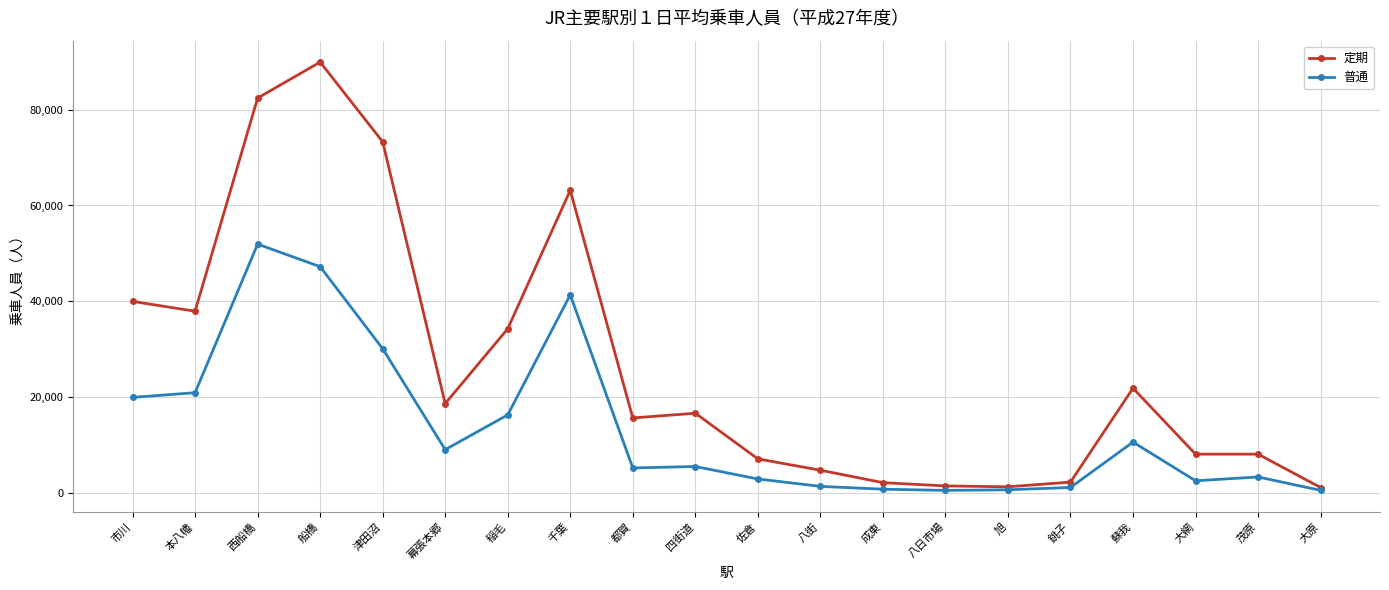

What is the smallest value displayed?

510